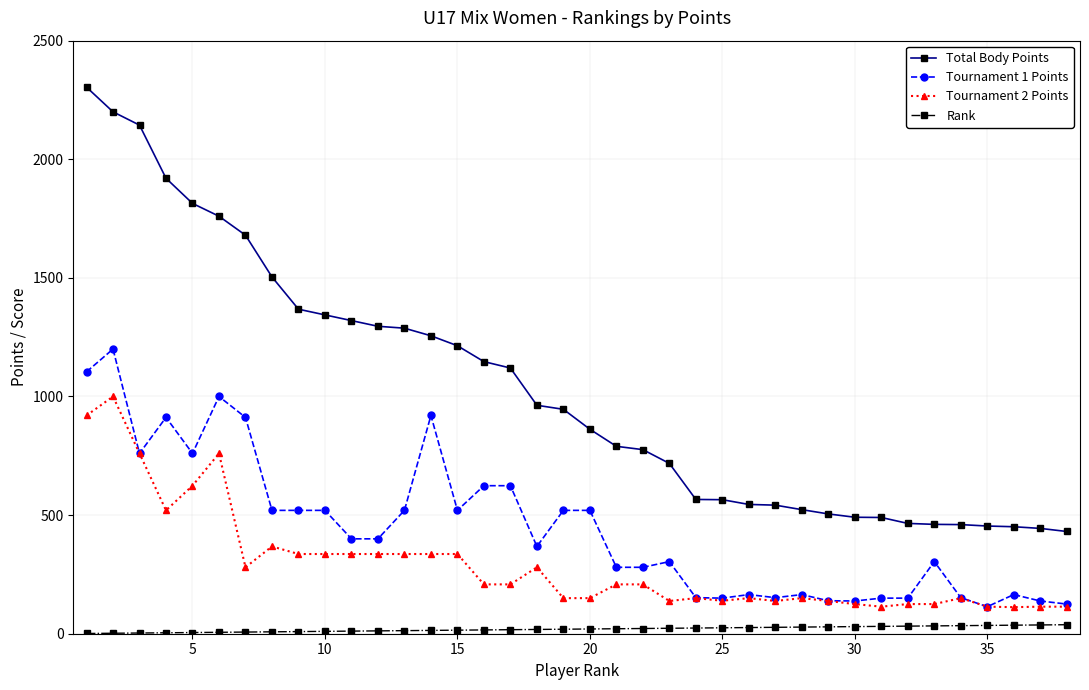

True or false: Total Body Points and Tournament 2 Points intersect in this chart.

False